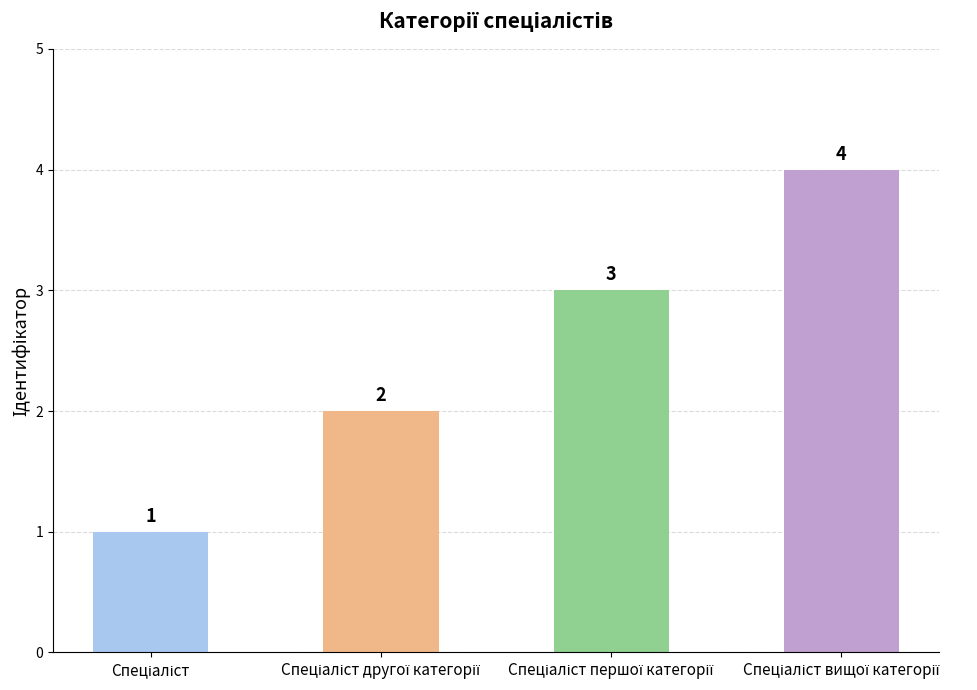

What is the difference between the maximum and minimum values?

3